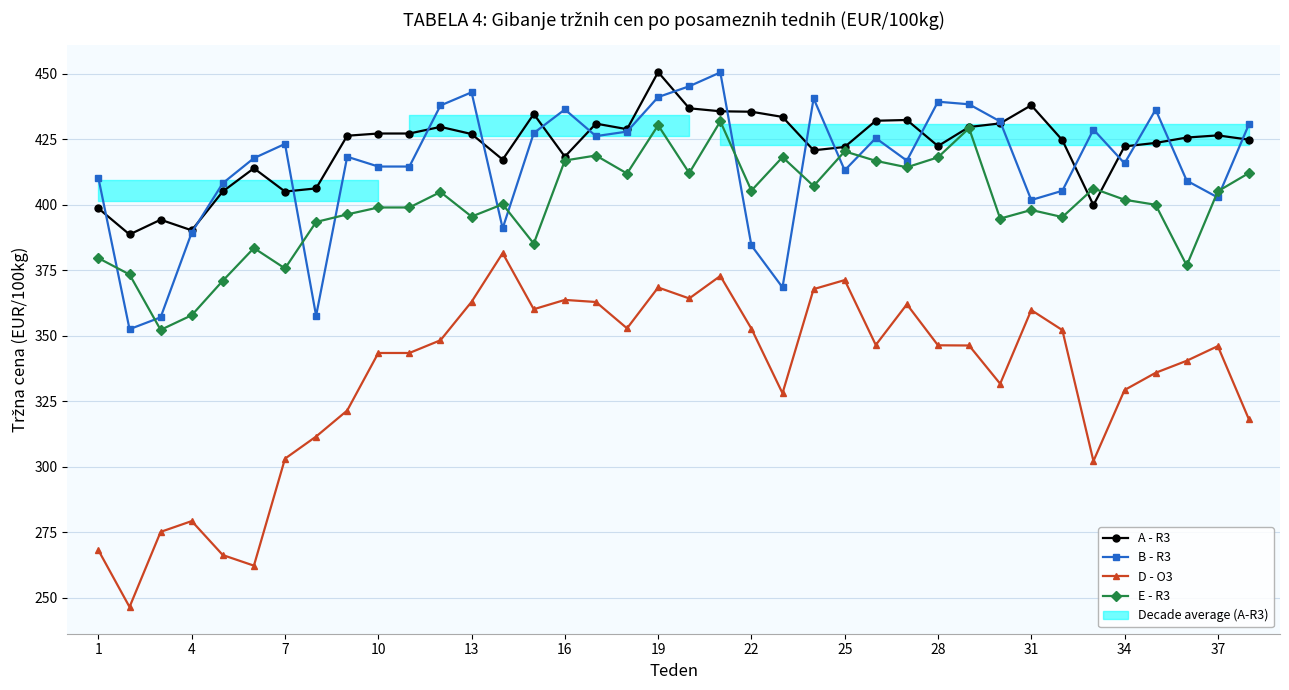

True or false: D - O3 and E - R3 intersect in this chart.

False